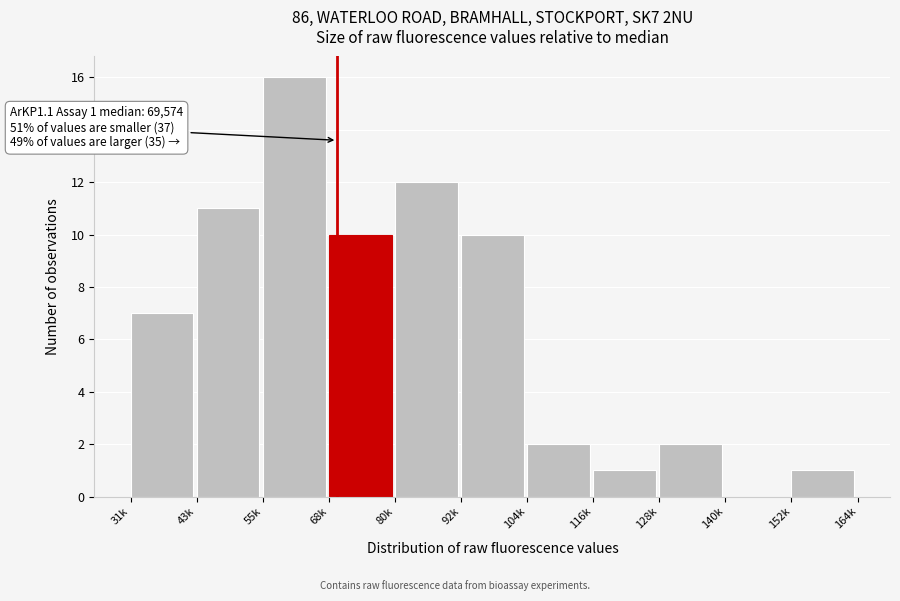

Reading left to right, list all the values displayed in this chart.

31k=7	43k=11	55k=16	68k=10	80k=12	92k=10	104k=2	116k=1	128k=2	140k=0	152k=1